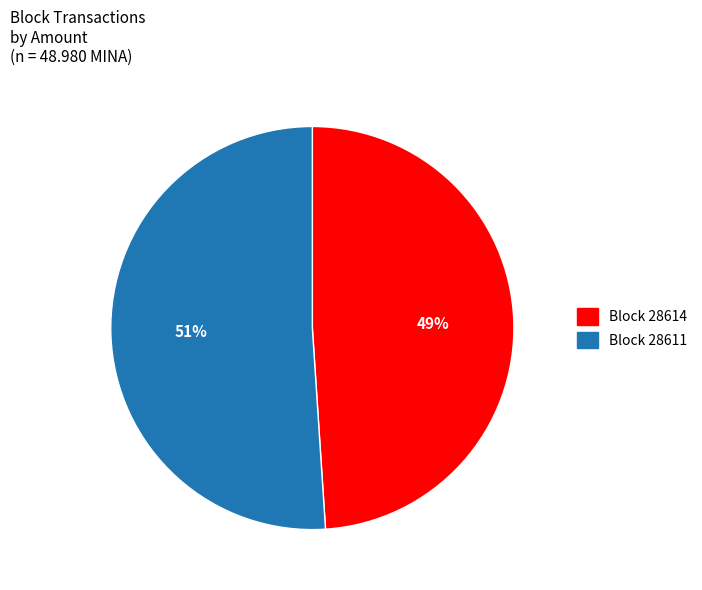

Is there any slice that represents more than half of the pie?

Yes